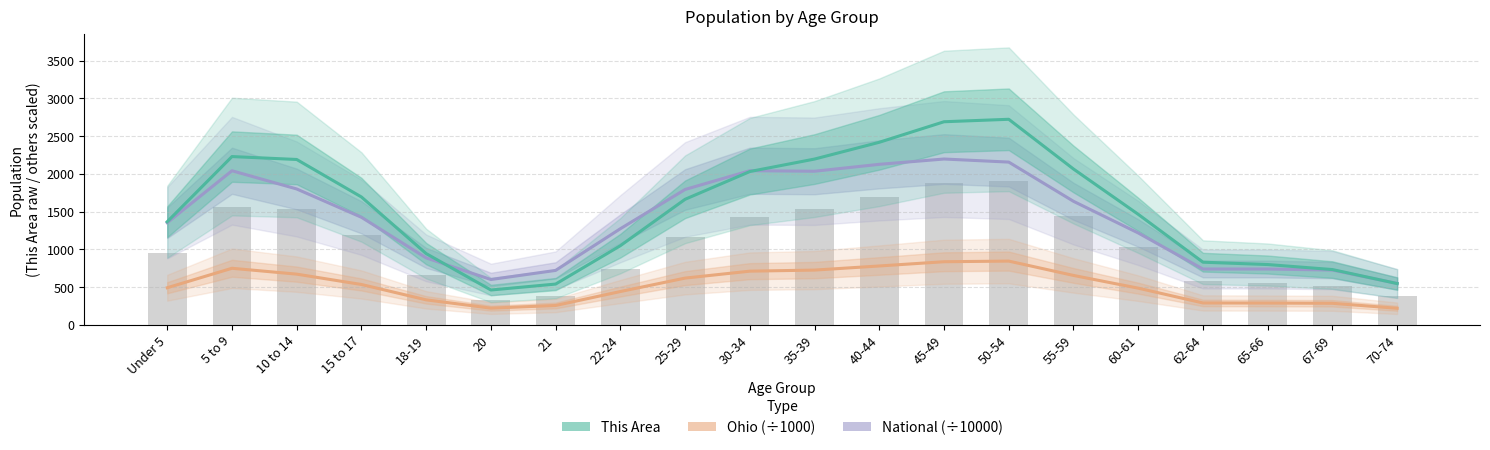

Is the value of National (scaled ÷10000) at 50-54 greater than the value of This Area at 18-19?

Yes